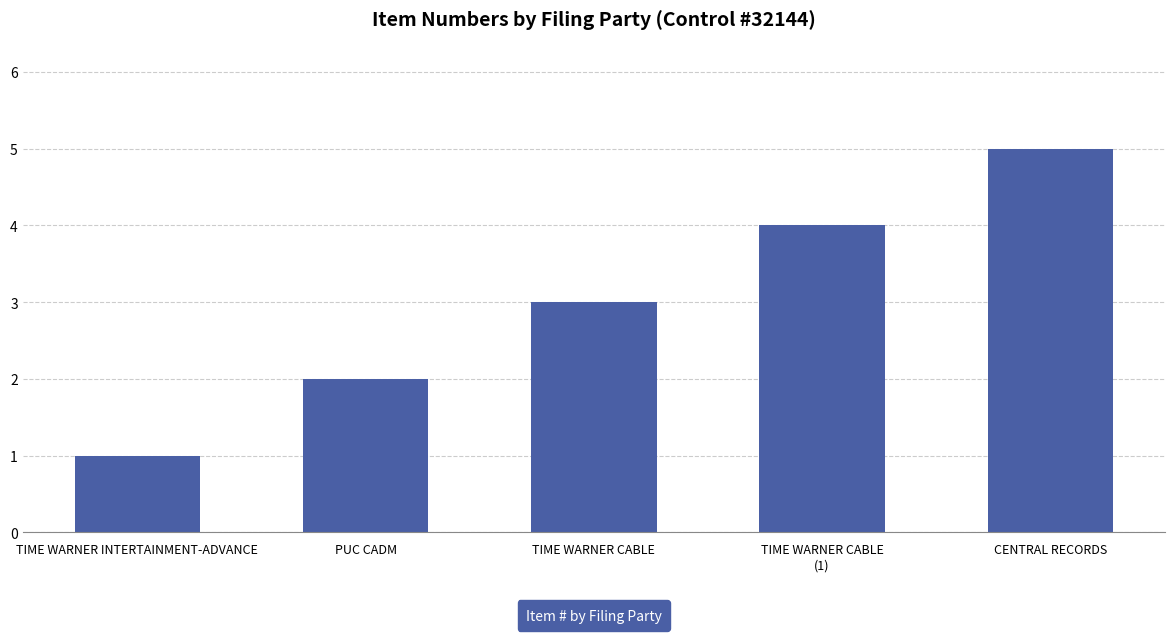

Are the bars horizontal?

No